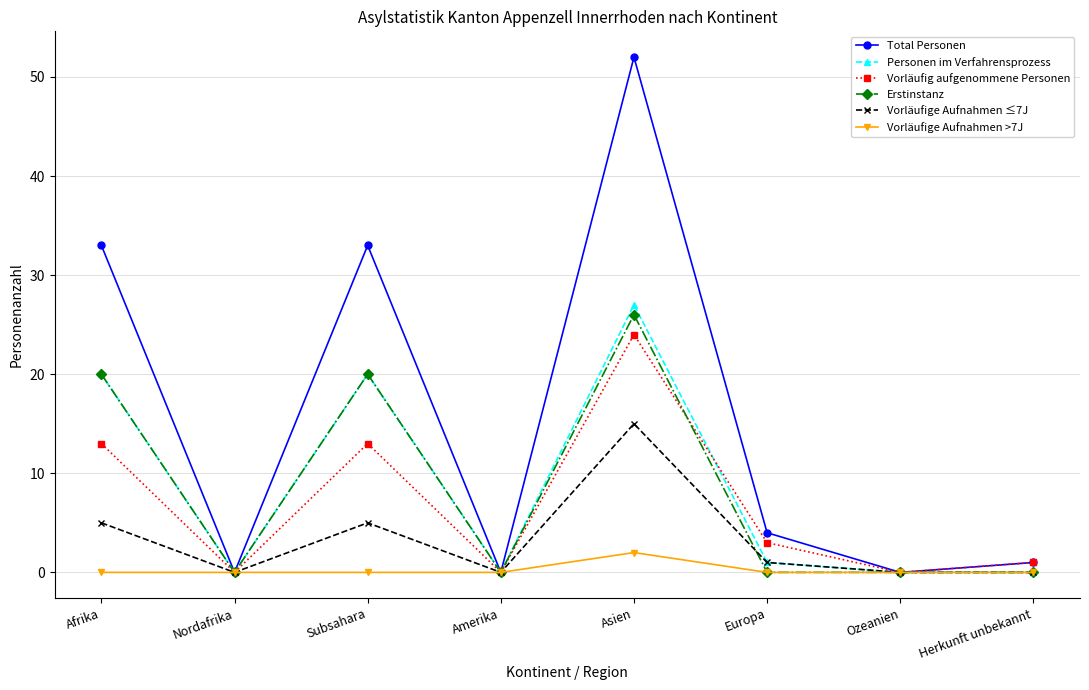

True or false: Erstinstanz has a value of 26 at Asien.

True